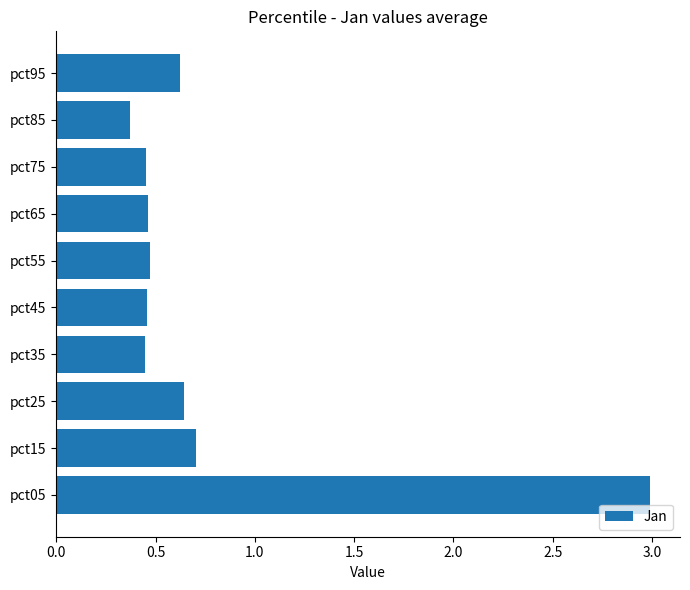

What is the difference between the maximum and minimum values?

2.6